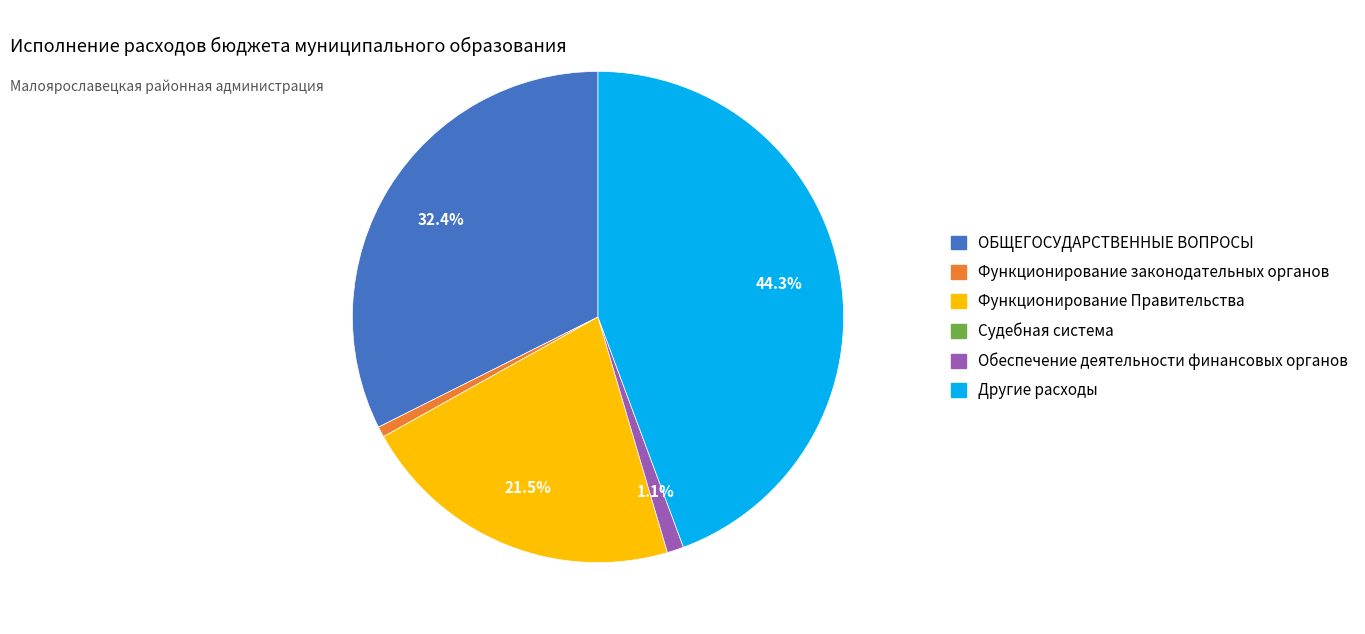

Is there any slice that represents more than half of the pie?

No